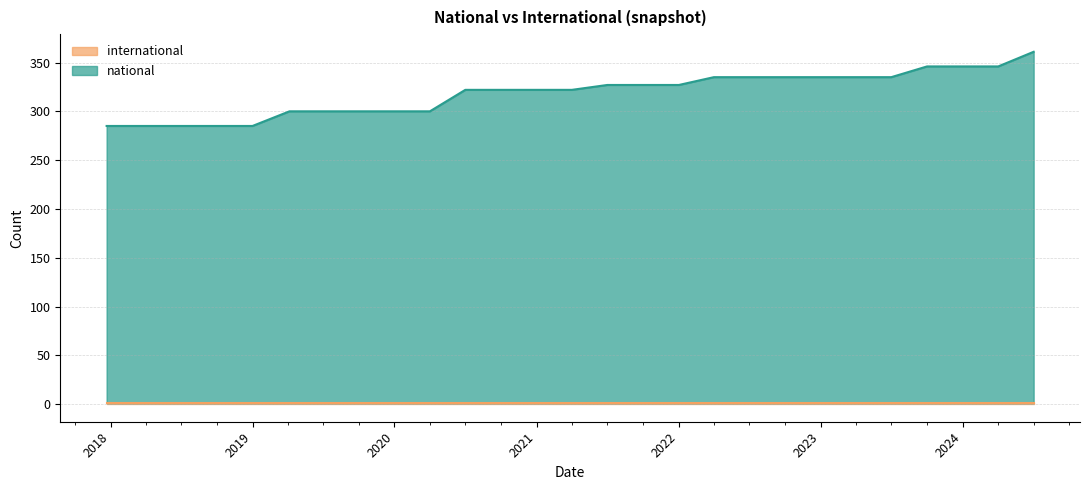

Which label corresponds to the smallest value in the chart?

2017-12-22